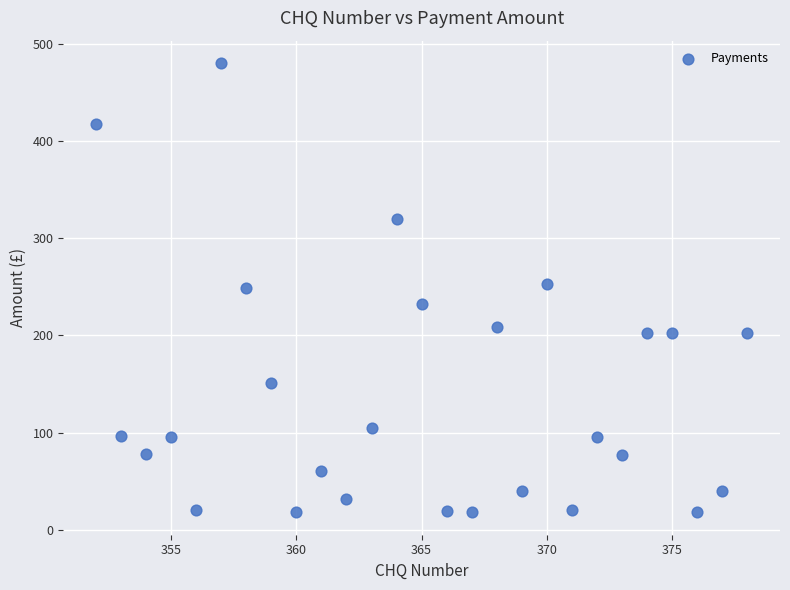

What is the range of X values (max minus min)?

26.0